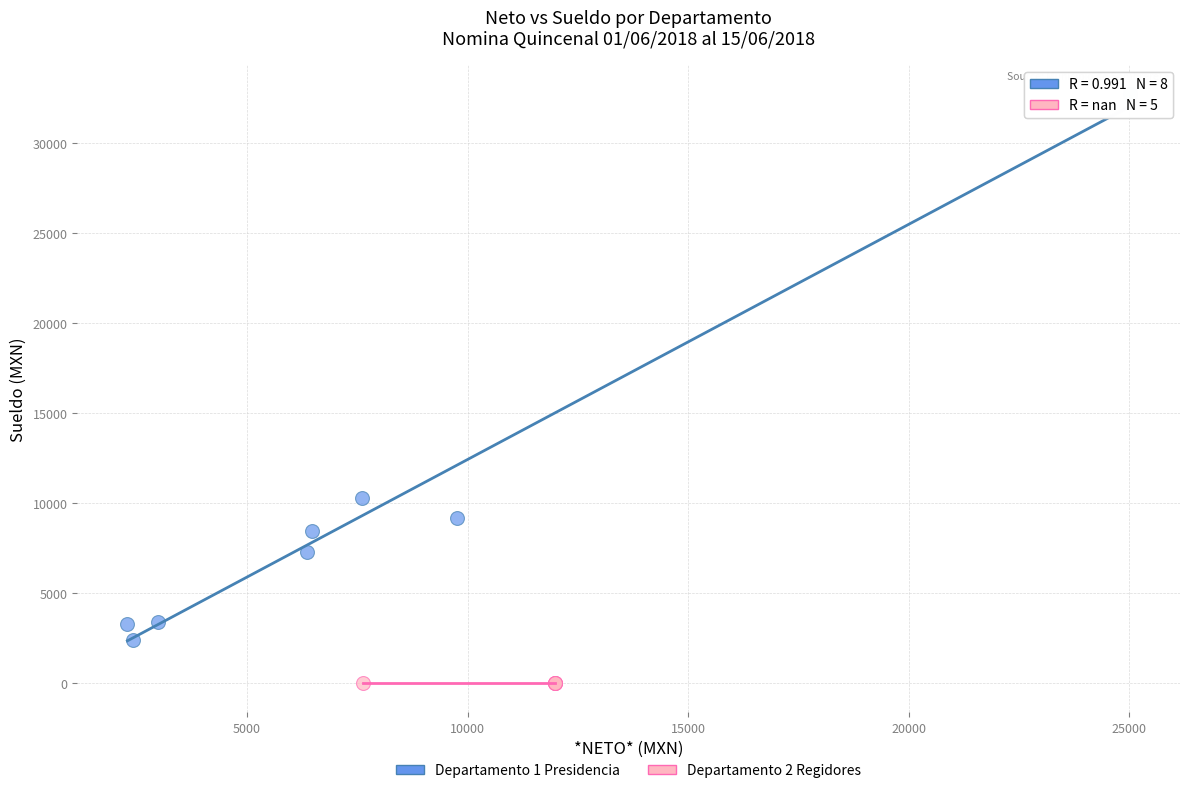

Which series contains the highest Y value?

Departamento 1 Presidencia